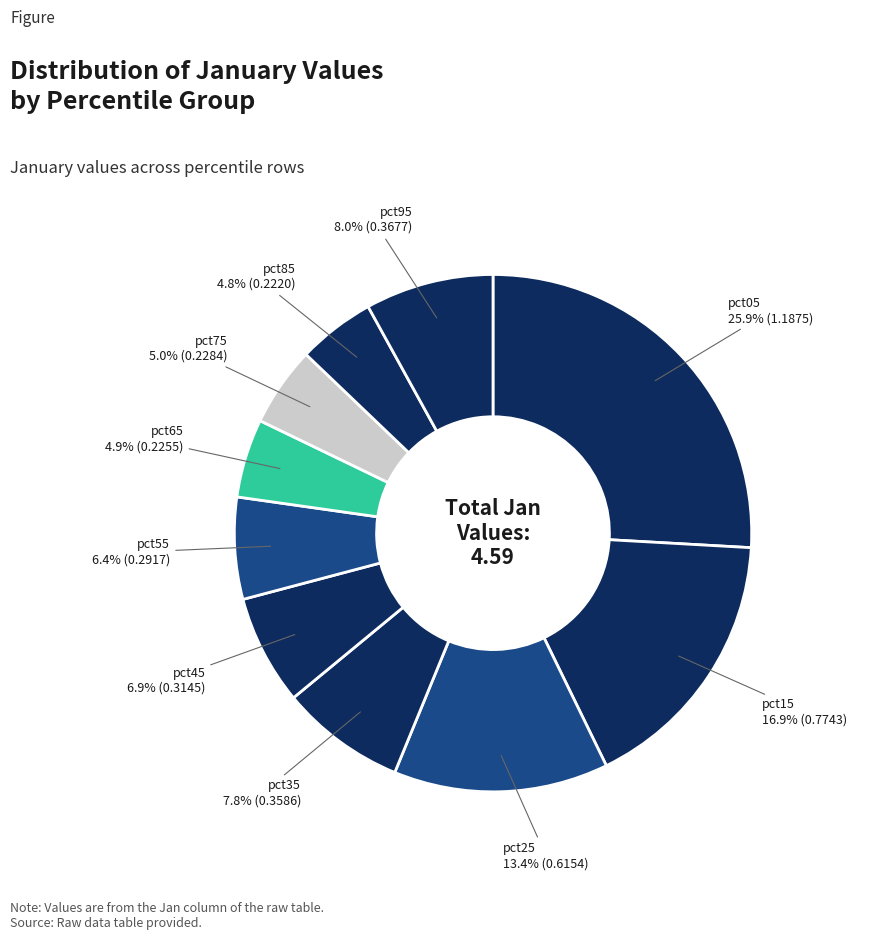

How many segments does this pie chart have?

10